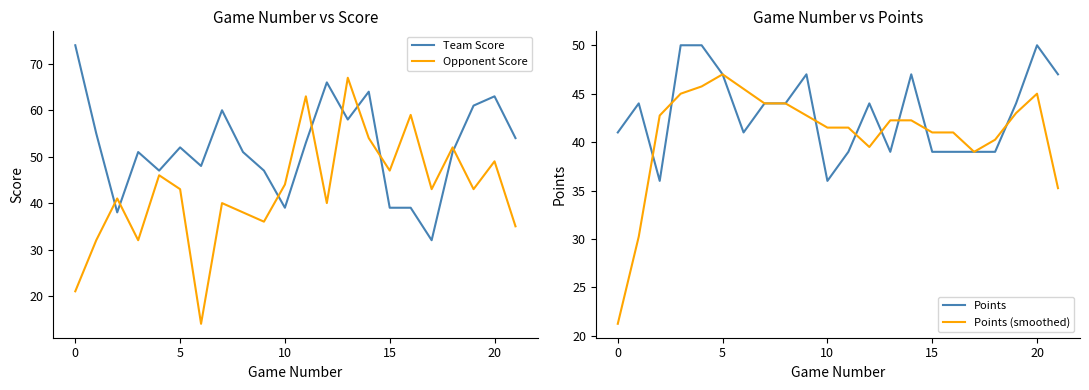

What is the minimum value for Team Score?

32